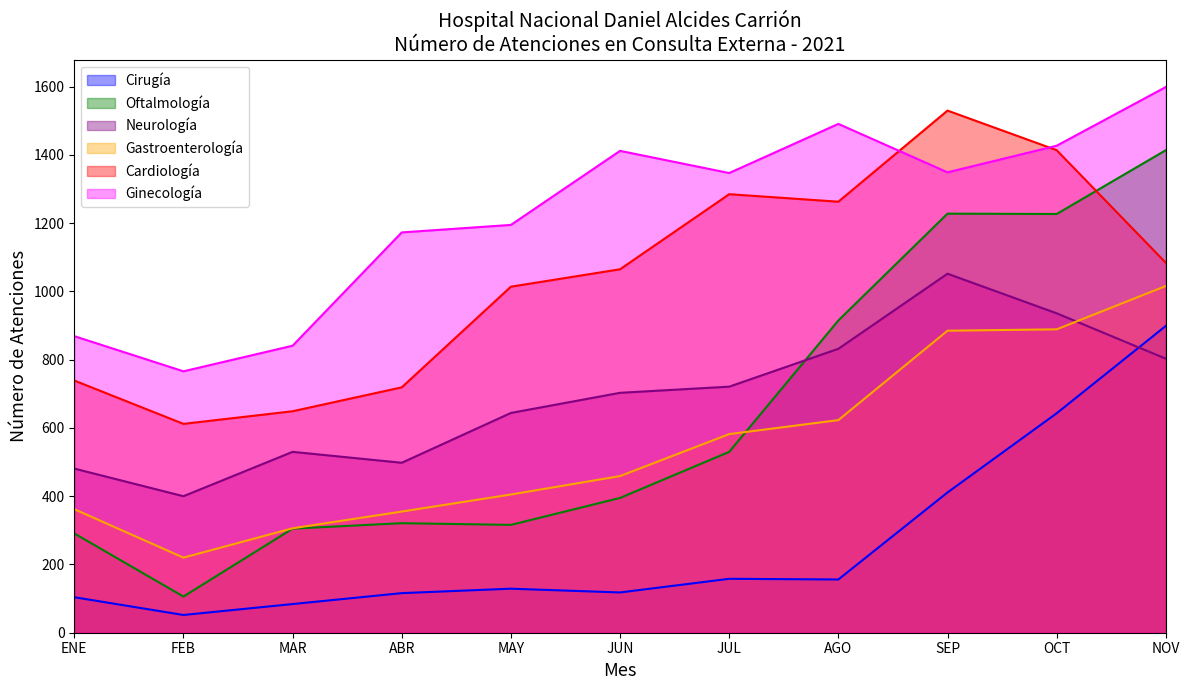

List the labels in order of Gastroenterología value, smallest first.

FEB, MAR, ABR, ENE, MAY, JUN, JUL, AGO, SEP, OCT, NOV